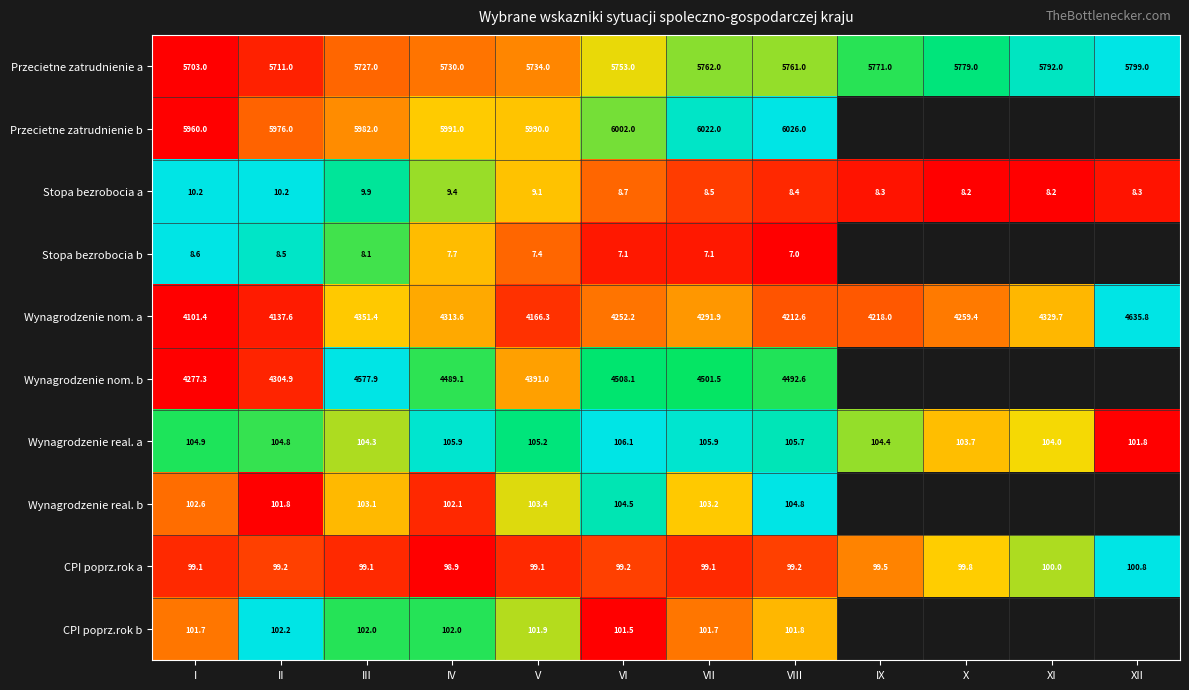

True or false: Stopa bezrobocia a has a value of 4.4 at XI.

False